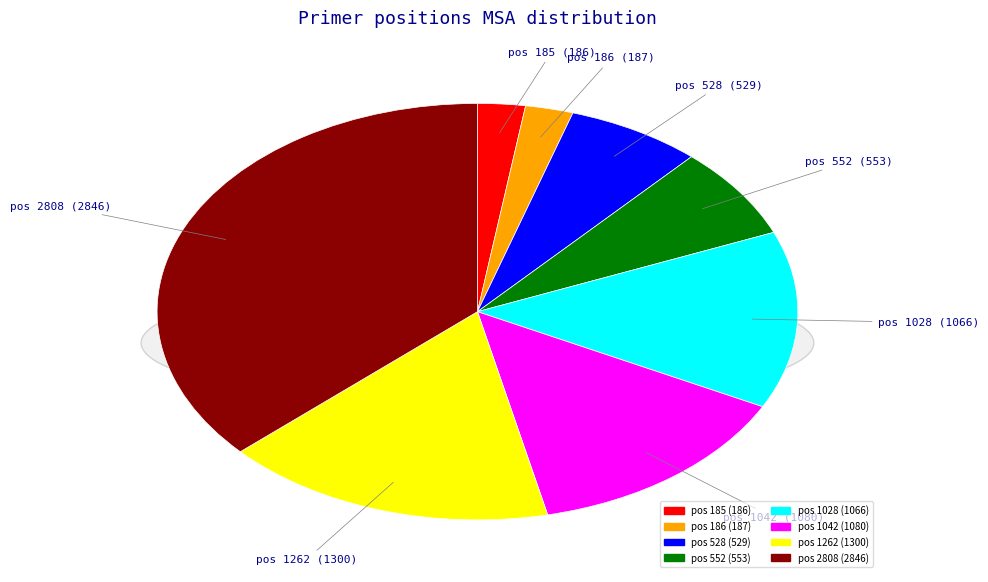

What is the largest slice in the pie chart?

2808